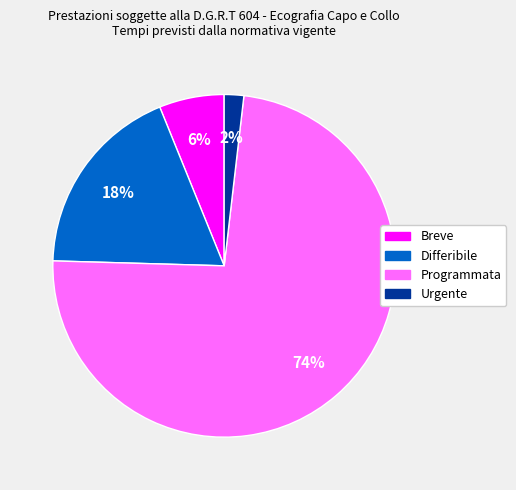

Is the sum of Differibile and Programmata greater than half?

Yes